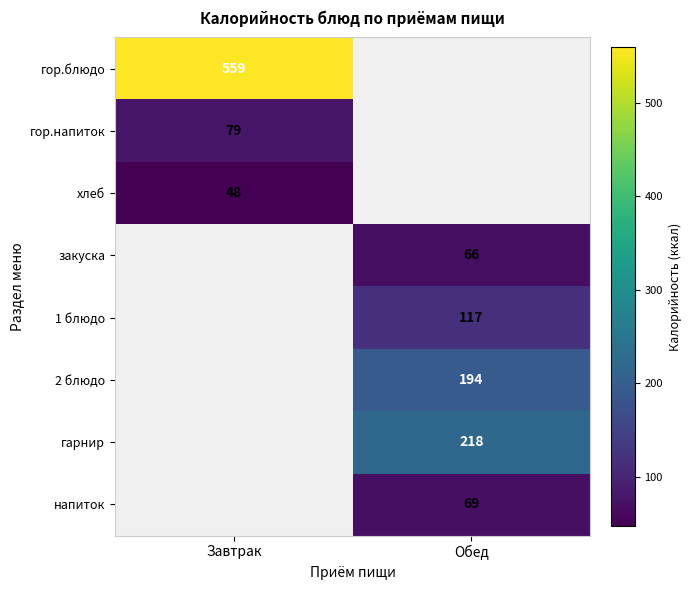

The value of закуска at Обед is 44.8. True or false?

False